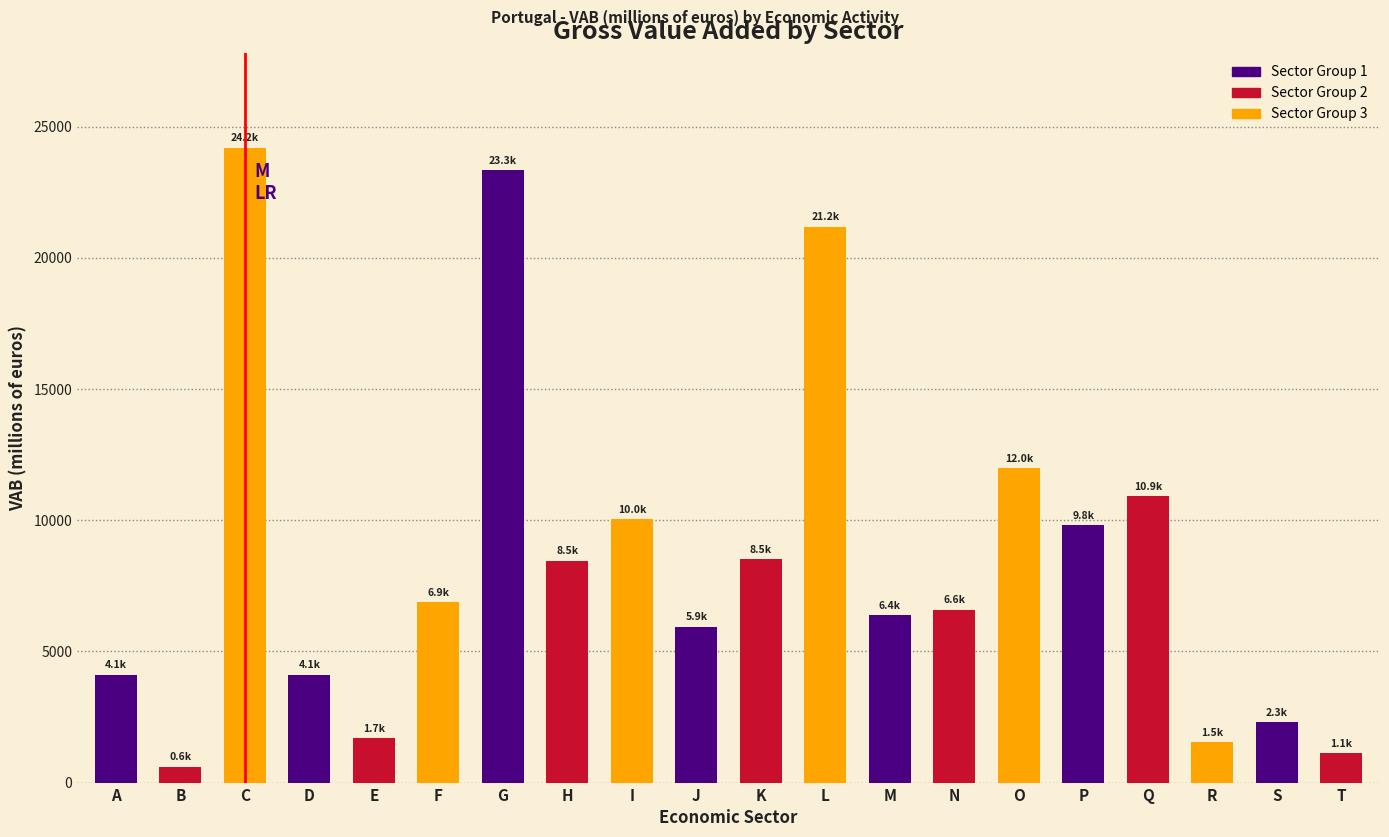

Is it true that the value at D is 2553.8?

False